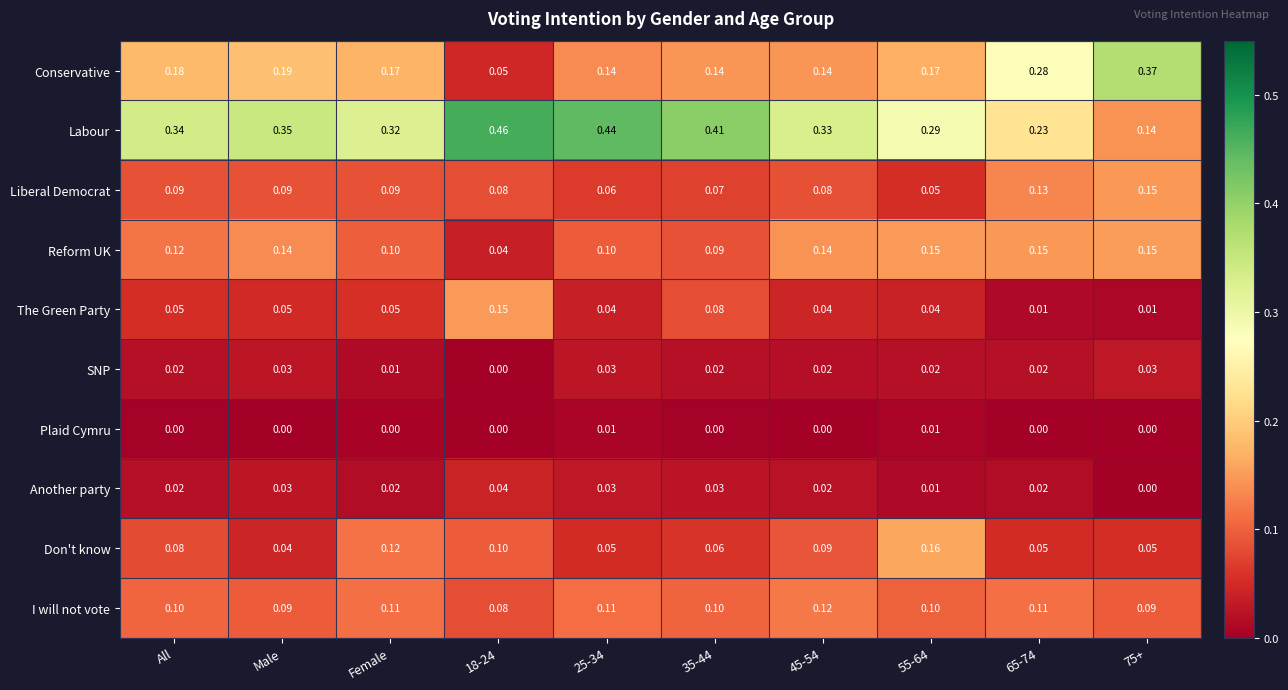

Which series has the largest total across all categories?

Labour